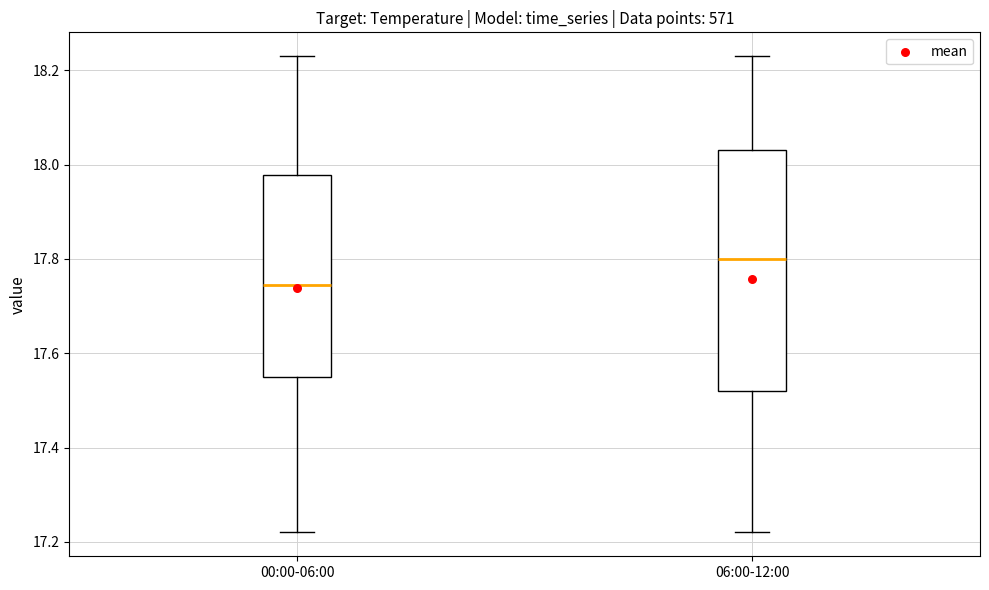

Which box is the tallest, from its lower edge to its upper edge?

06:00-12:00